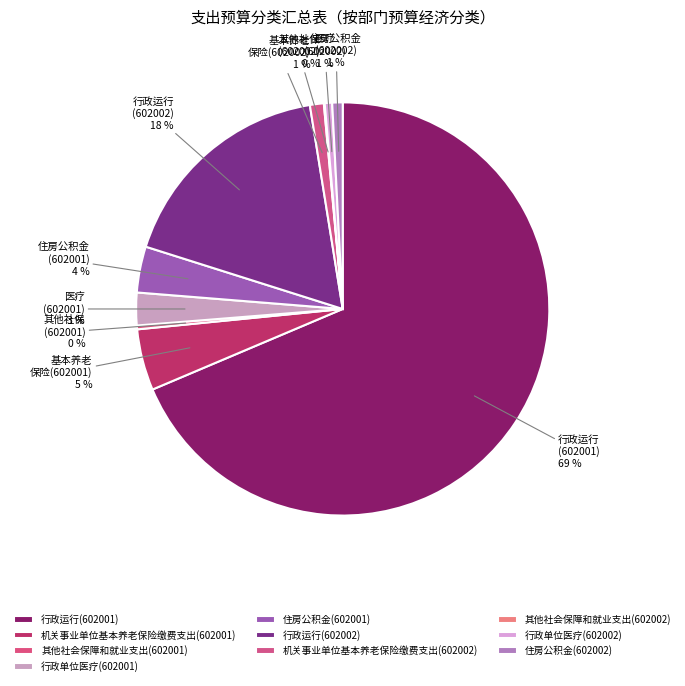

What percentage is NOT represented by 机关事业单位基本养老保险缴费支出(602002)?

98.9%